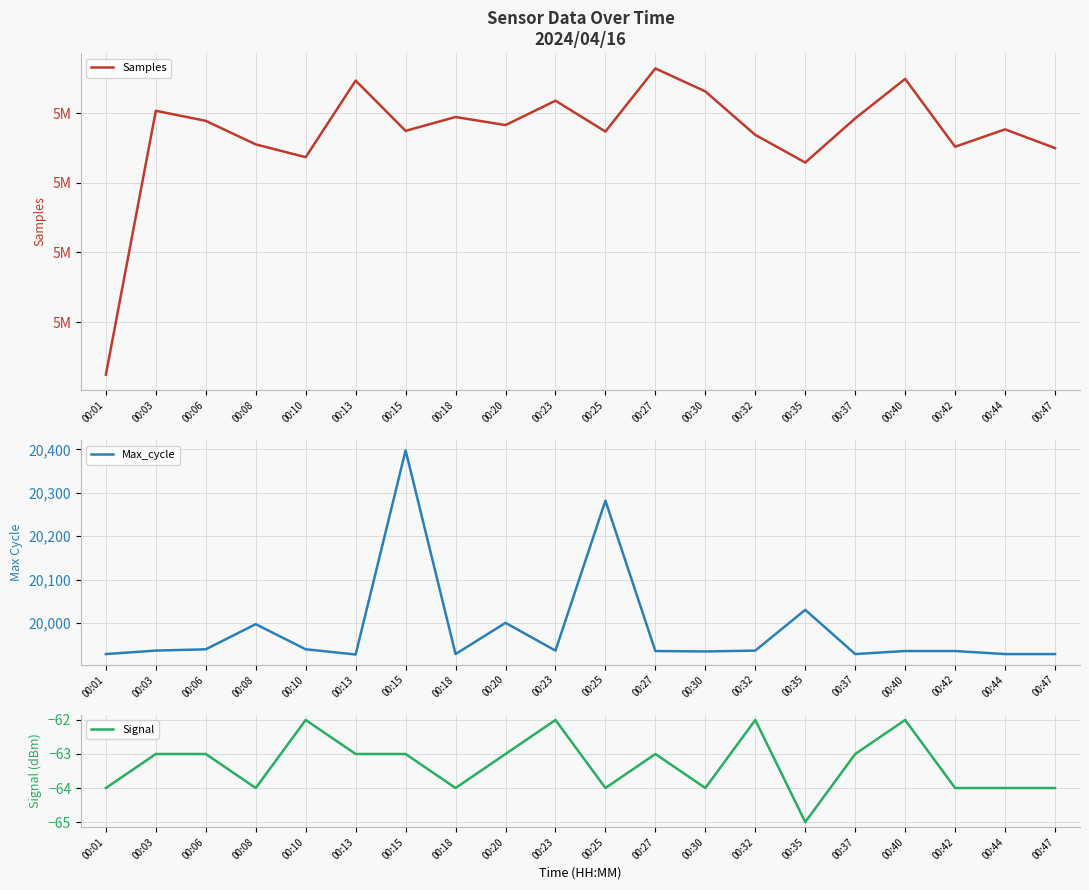

Which series has the largest total across all categories?

Samples